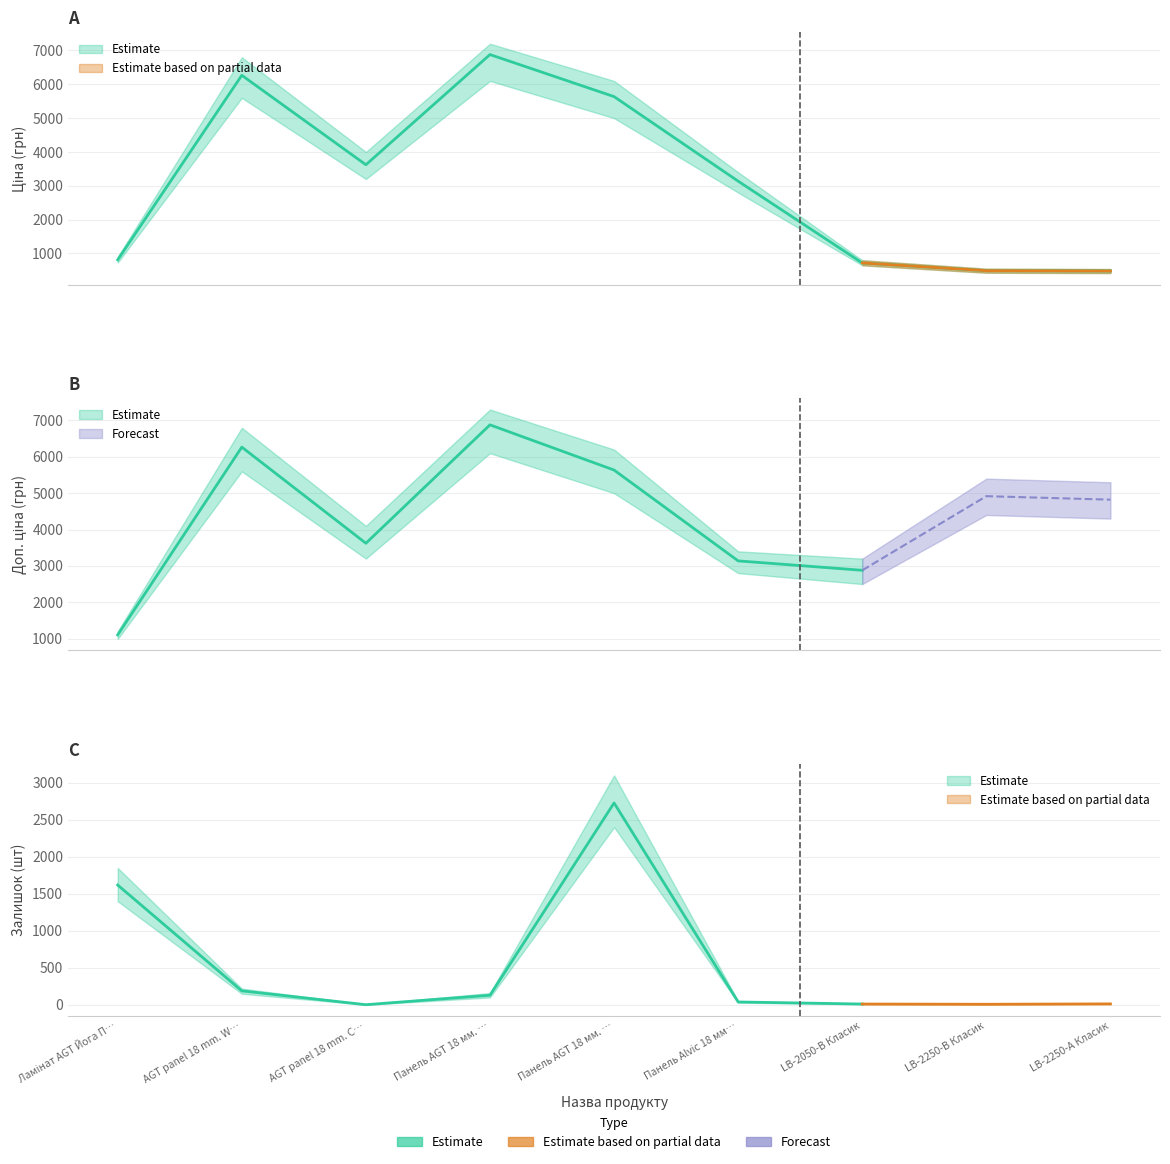

Between AGT panel 18 mm. Wood decor and Панель AGT 18 мм. Унідекор, which is larger?

AGT panel 18 mm. Wood decor